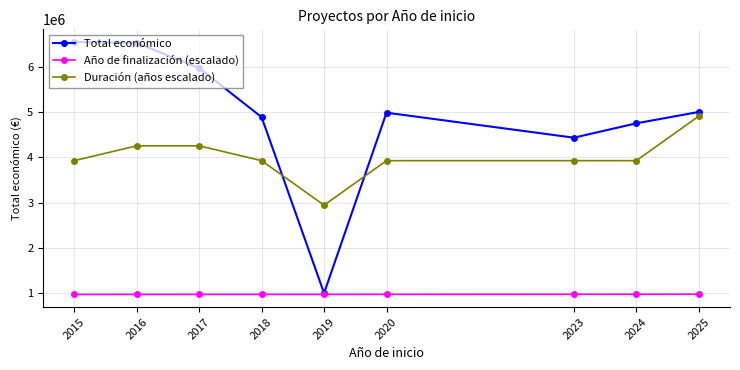

Which series has the largest total across all categories?

Total económico